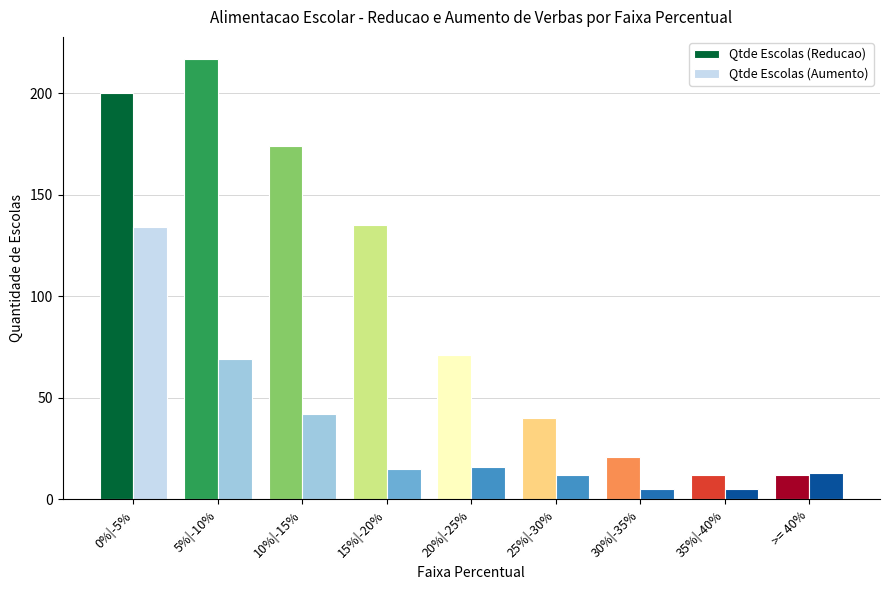

List the series in order of their overall mean, highest first.

Qtde Escolas (Reducao), Qtde Escolas (Aumento)